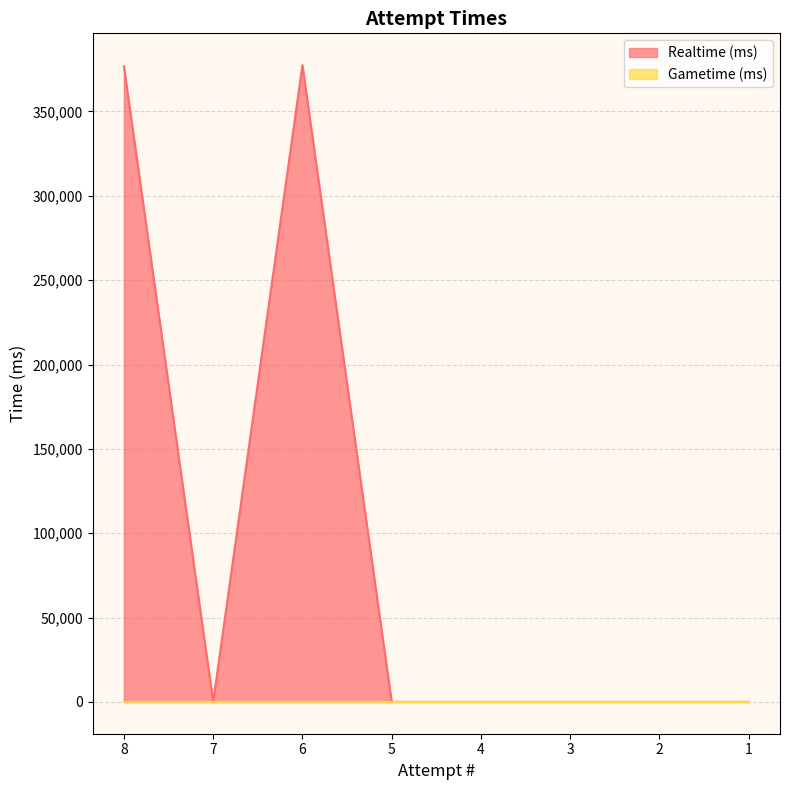

List the labels in order of value, largest first.

6, 8, 7, 5, 4, 3, 2, 1